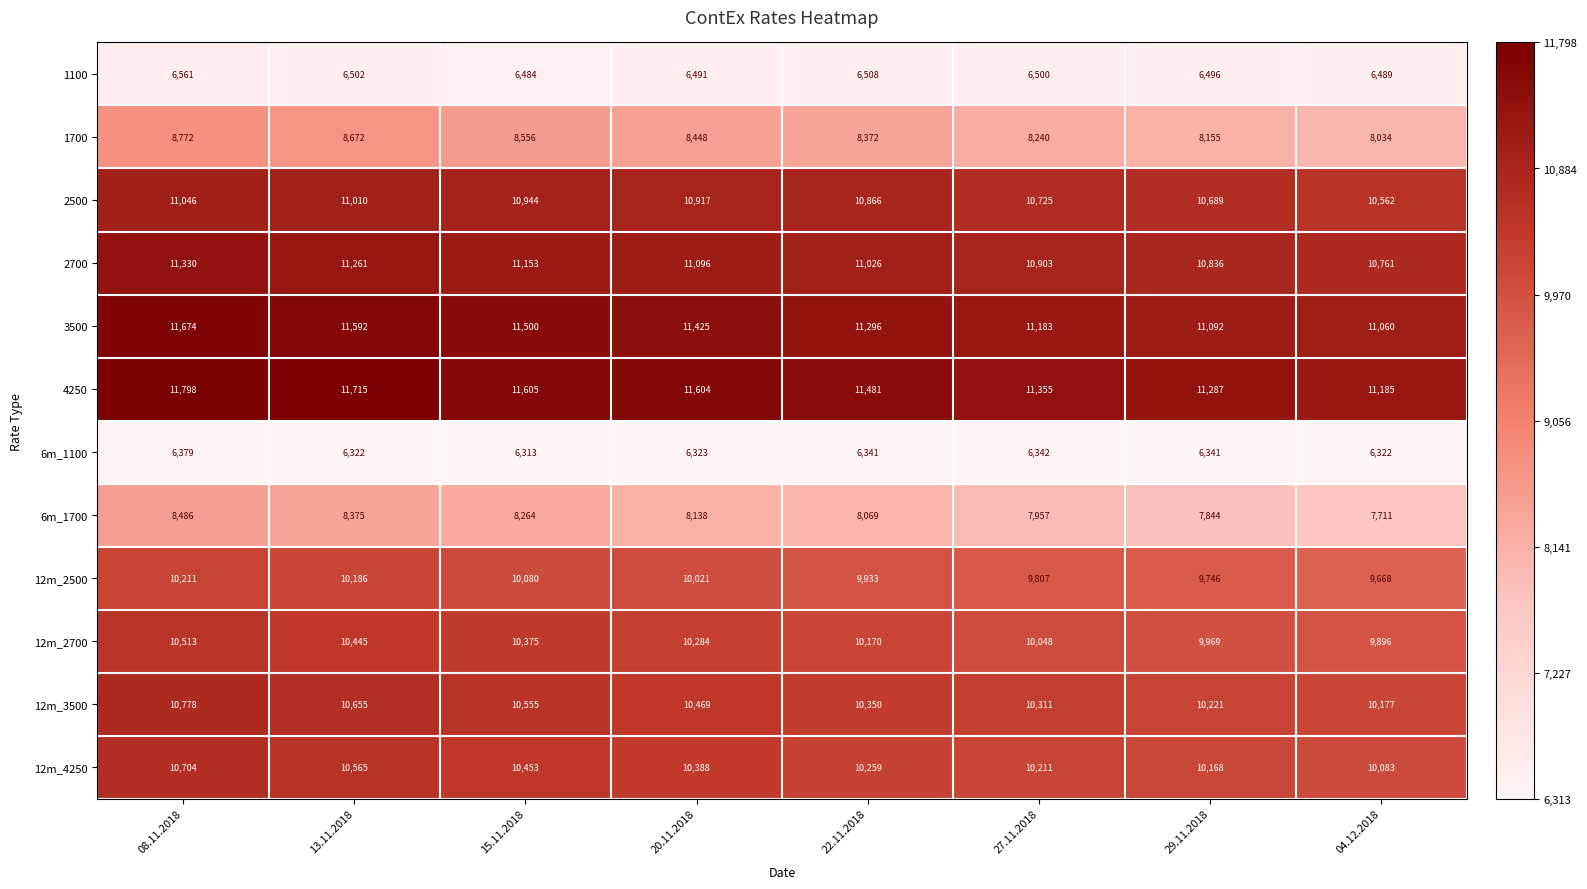

At which label is 12m_3500 closest to 10477?

20.11.2018